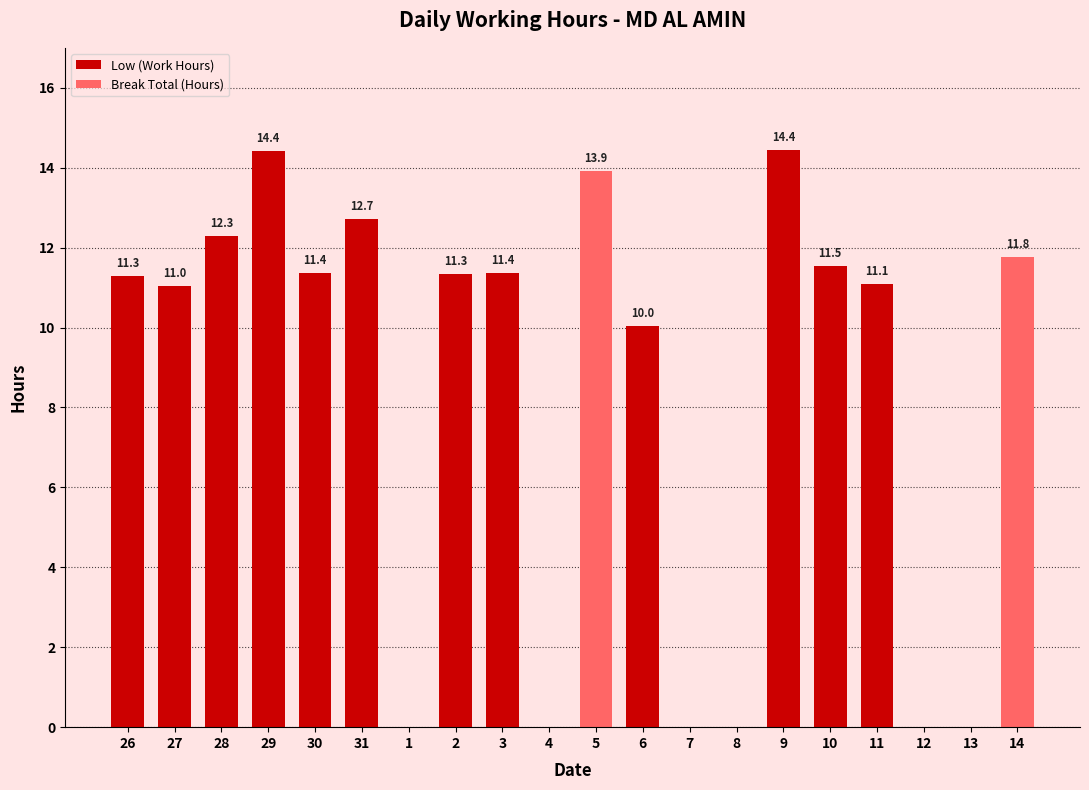

Reading right to left, list all the values displayed in this chart.

Low (Work Hours): 14=0.0	13=0.0	12=0.0	11=11.1	10=11.5	9=14.4	8=0.0	7=0.0	6=10.0	5=0.0	4=0.0	3=11.4	2=11.3	1=0.0	31=12.7	30=11.4	29=14.4	28=12.3	27=11.0	26=11.3
Break Total (Hours): 14=11.8	13=0.0	12=0.0	11=0.0	10=0.0	9=0.0	8=0.0	7=0.0	6=0.0	5=13.9	4=0.0	3=0.0	2=0.0	1=0.0	31=0.0	30=0.0	29=0.0	28=0.0	27=0.0	26=0.0